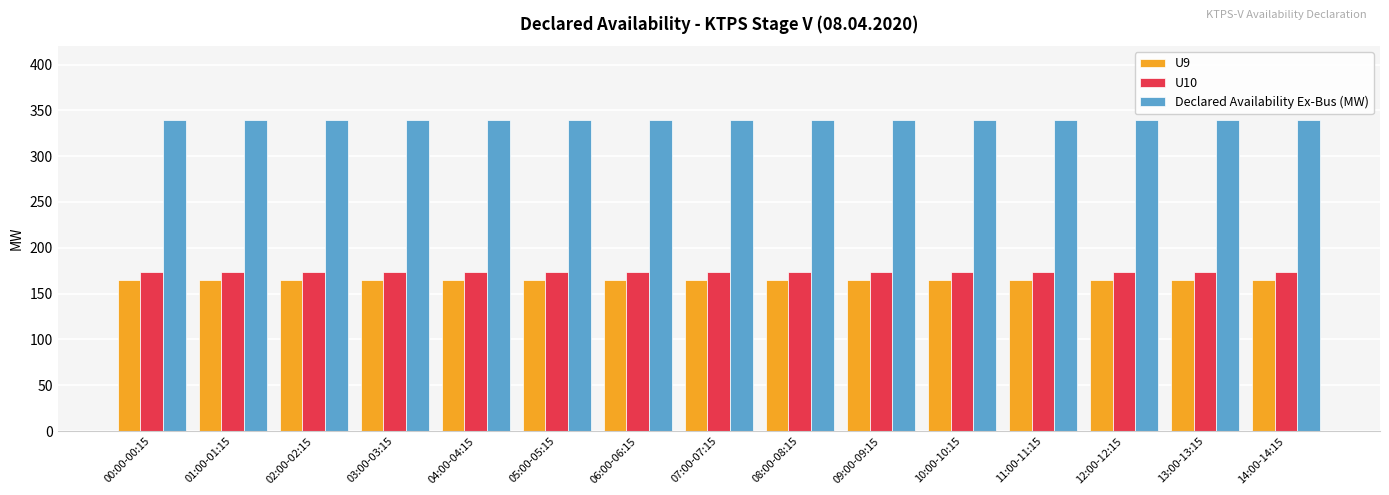

What is the minimum value for Declared Availability Ex-Bus (MW)?

339